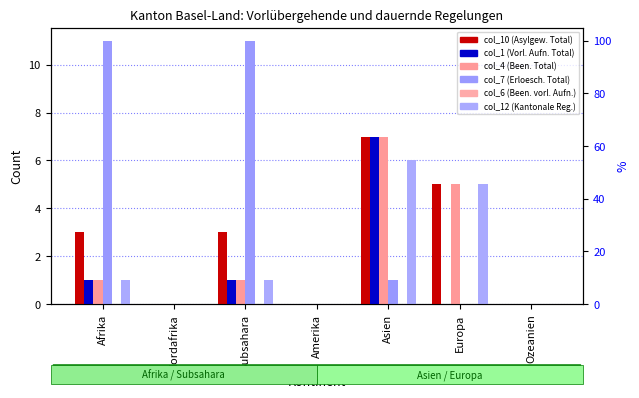

Count the number of data series in this chart.

6